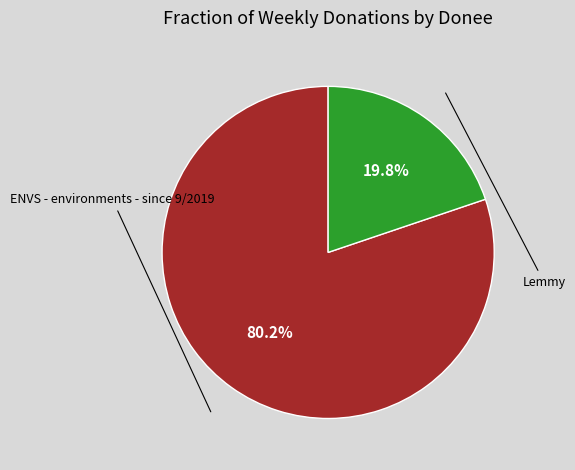

Is there any slice that represents more than half of the pie?

Yes